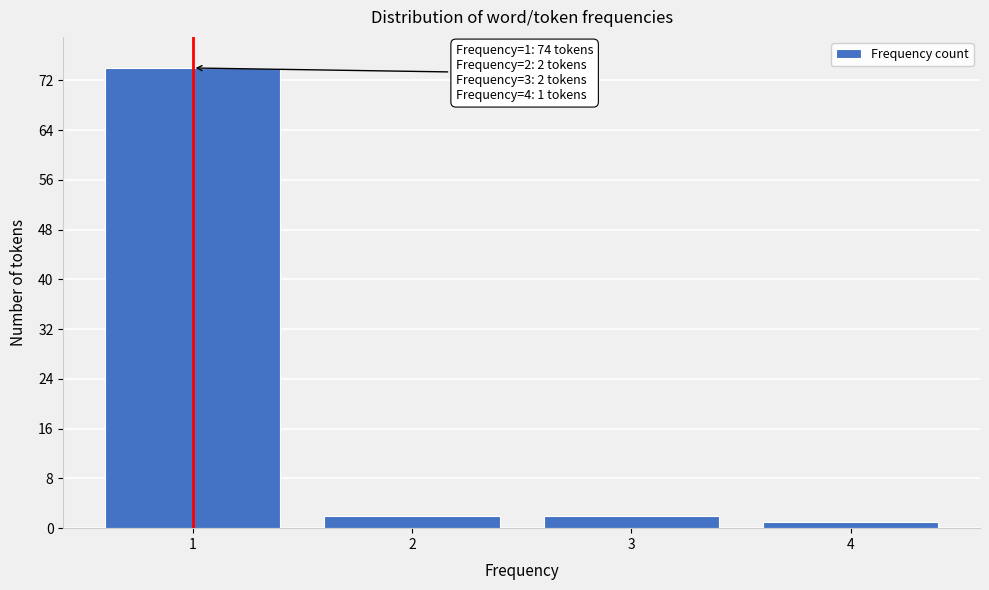

Reading right to left, list all the values displayed in this chart.

1	2	2	74